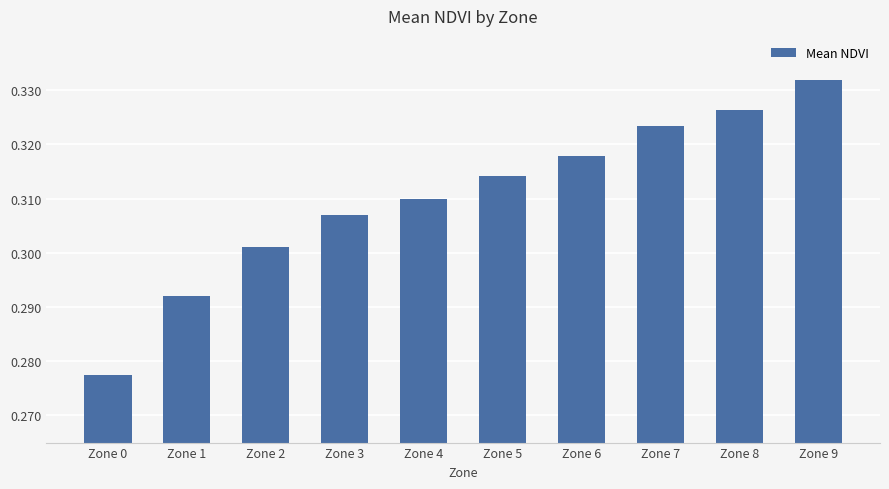

Which label corresponds to the smallest value in the chart?

Zone 0